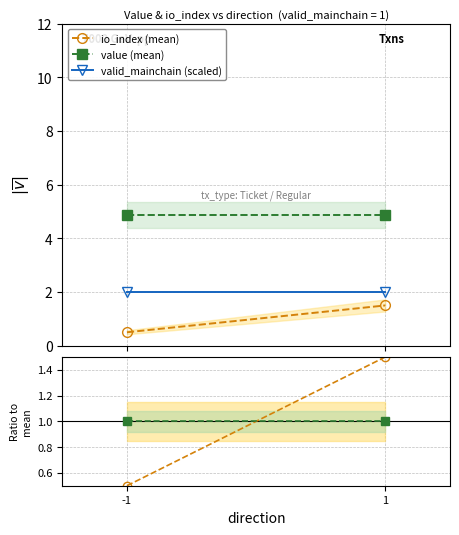

How many data points in io_index are above 1?

1